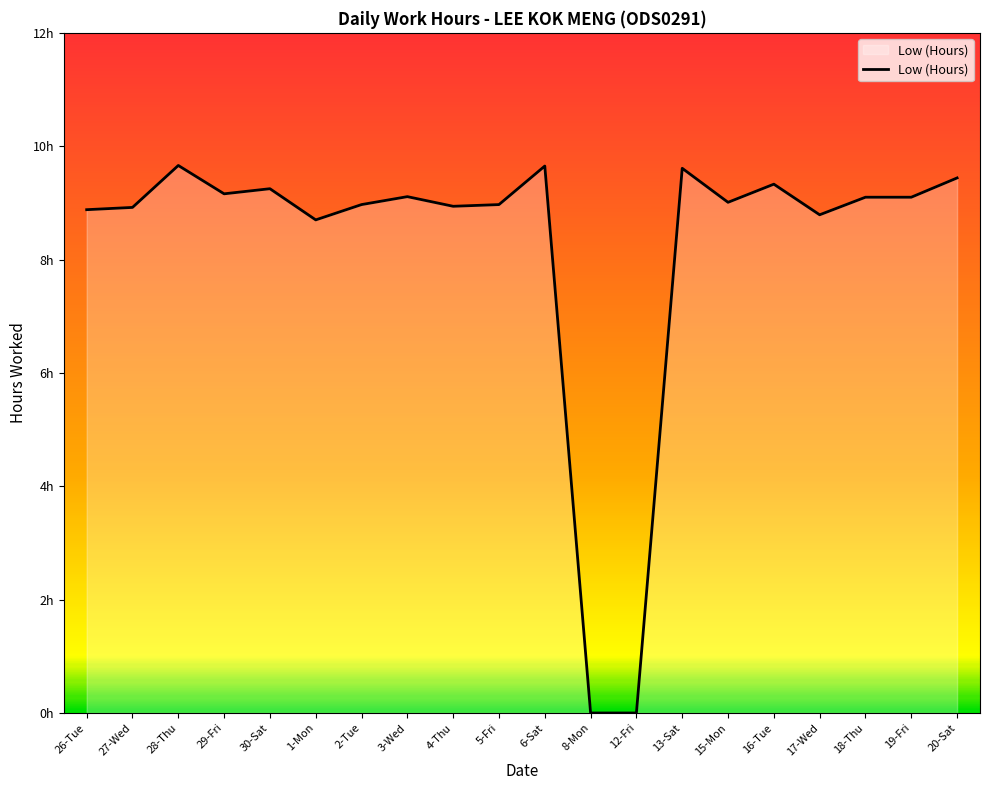

Which has a higher value, 6-Sat or 1-Mon?

6-Sat